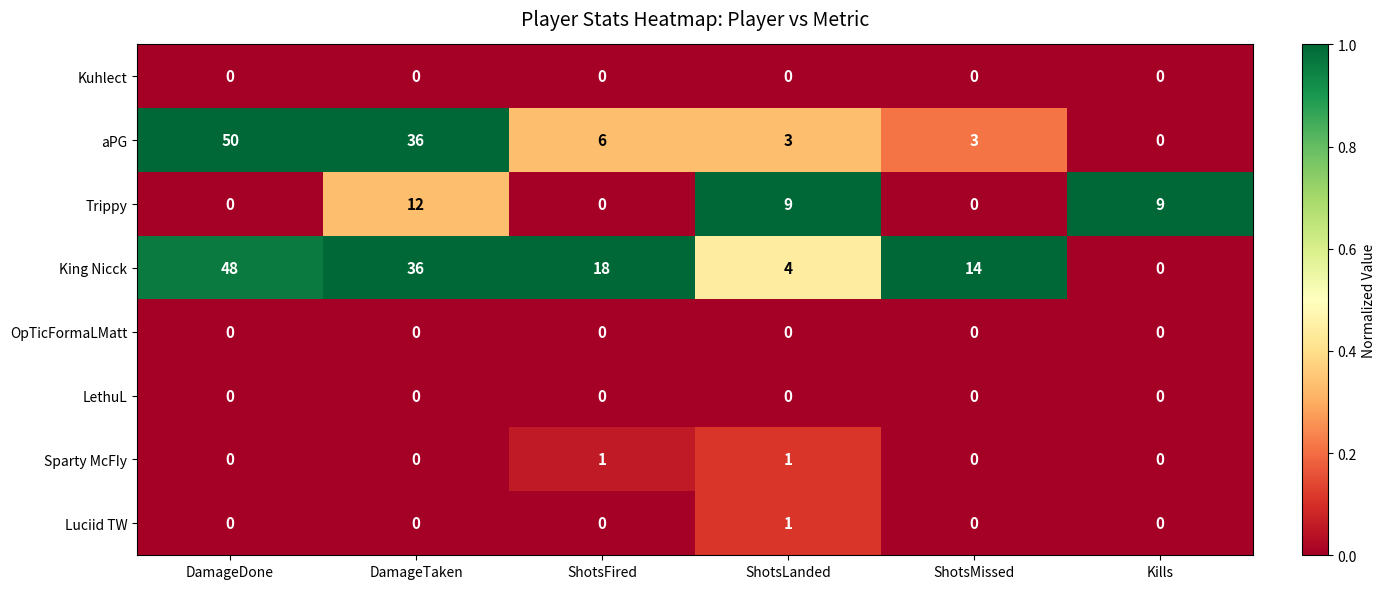

The value of King Nicck at DamageTaken is 36. True or false?

True